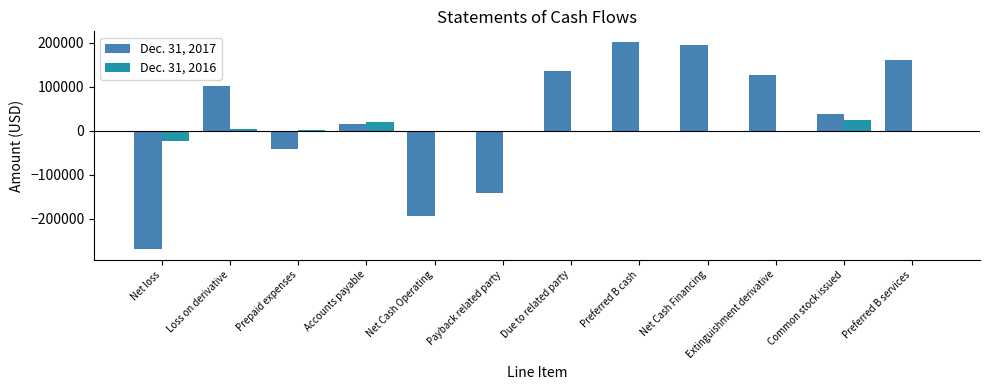

Is the value of Dec. 31, 2016 at Common stock issued greater than the value of Dec. 31, 2017 at Payback related party?

Yes